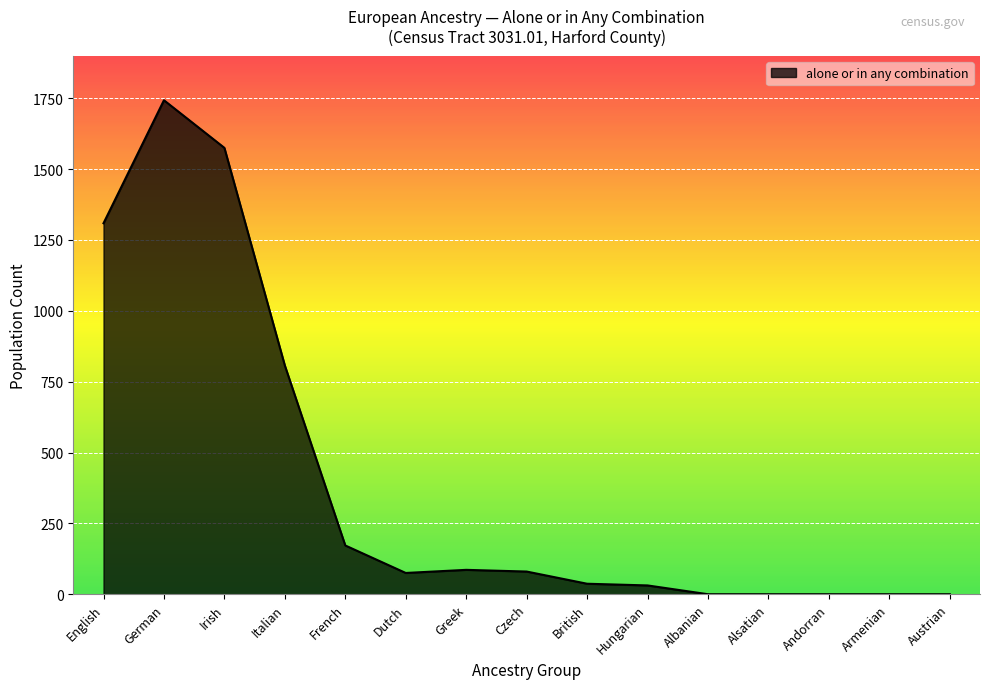

Which label corresponds to the largest value in the chart?

German